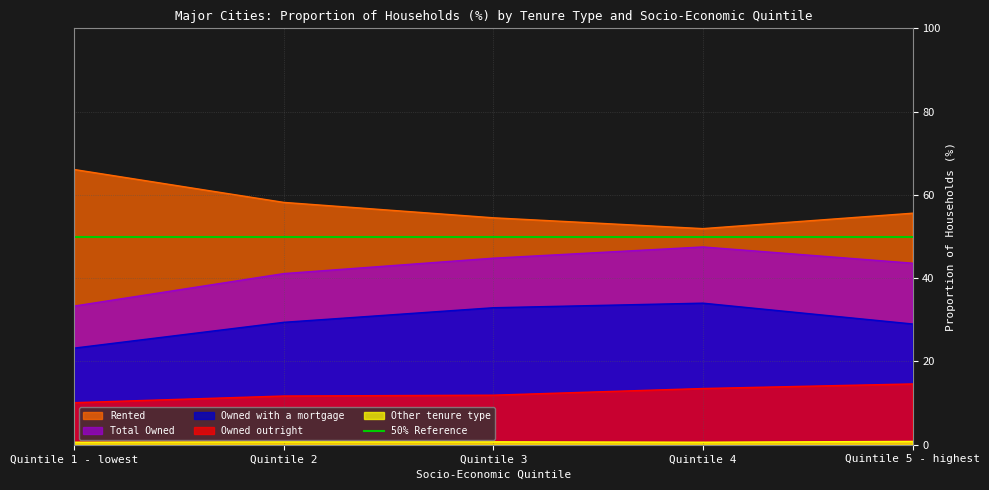

What is the difference between the maximum and second lowest values in the Rented series?

11.6